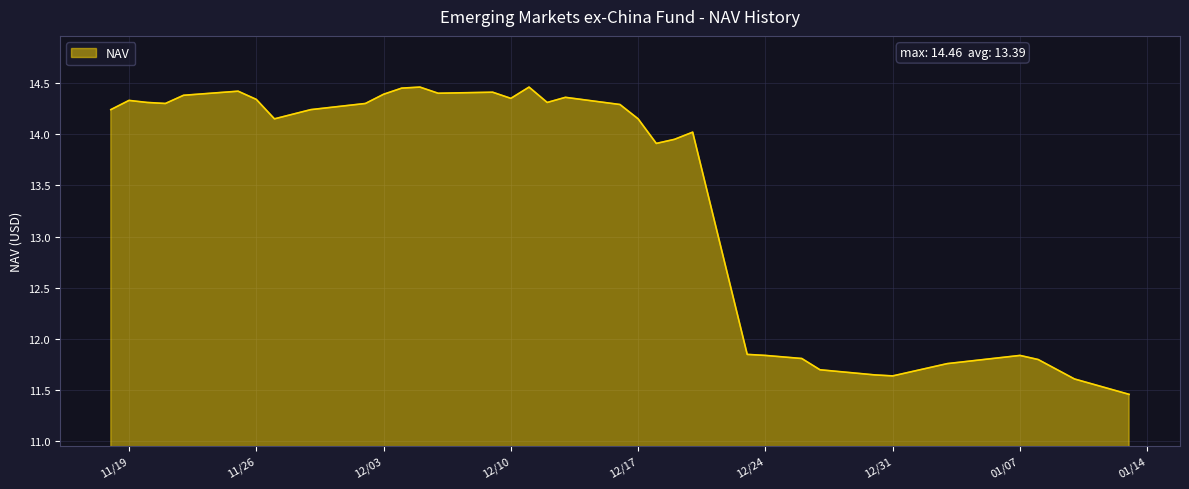

What is the difference between the maximum and minimum values?

3.0